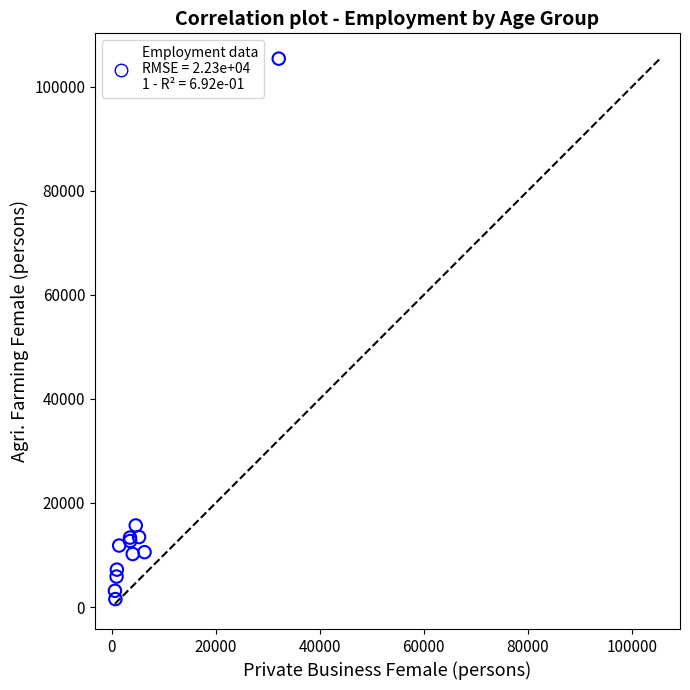

What Y value in the scatter plot is closest to 53461?

15676